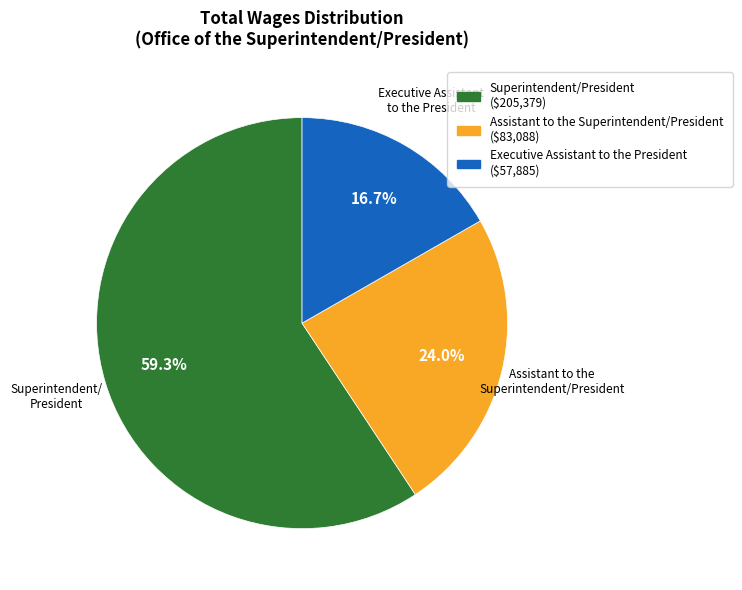

Which has a higher value, Assistant to the Superintendent/President or Executive Assistant to the President?

Assistant to the Superintendent/President